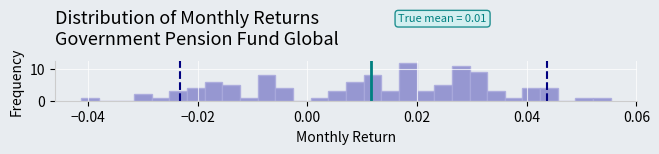

Read against the x-axis, roughly where is the centre of the tallest bar?

0.018